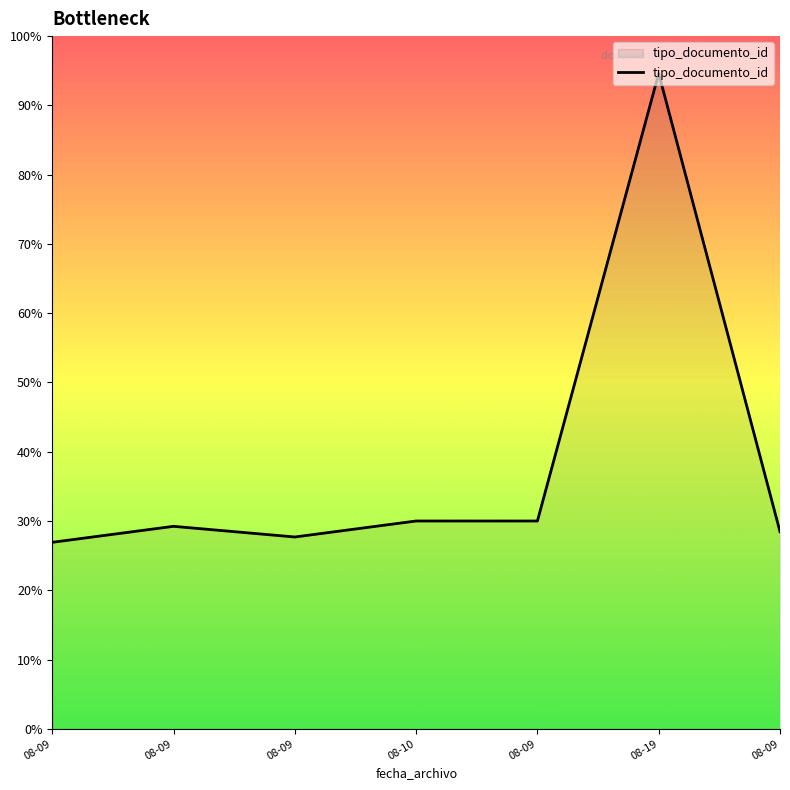

List the labels in order of value, smallest first.

08-09, 08-09, 08-09, 08-09, 08-10, 08-09, 08-19